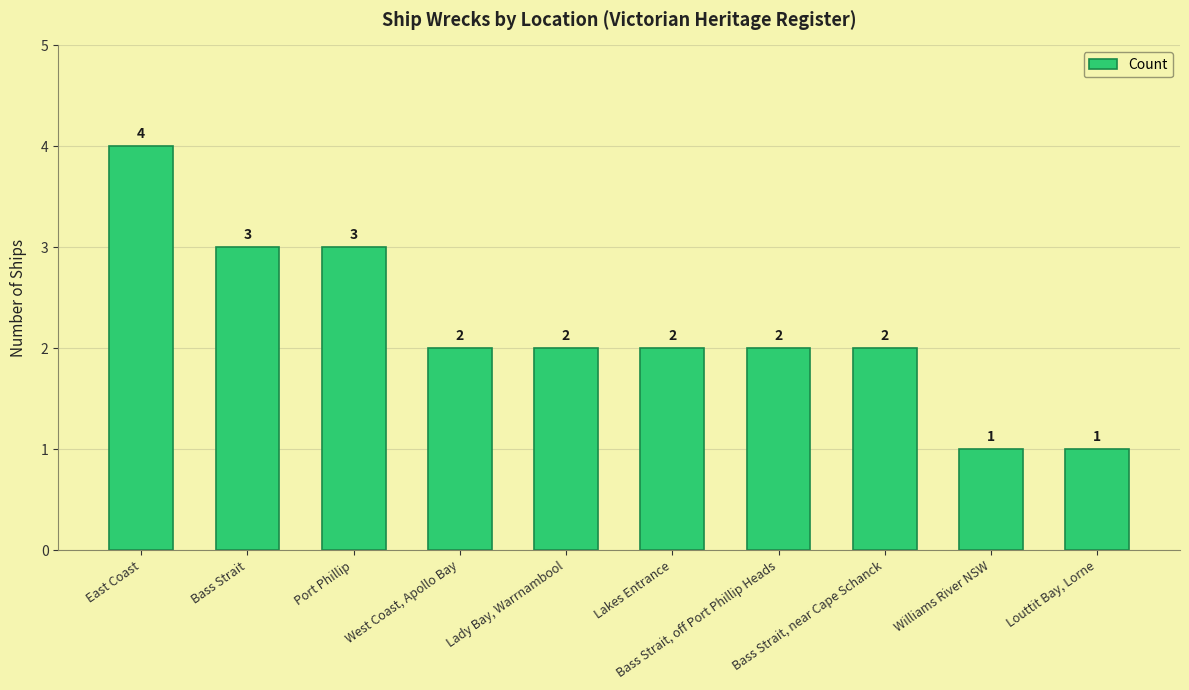

Does the chart contain stacked bars?

No